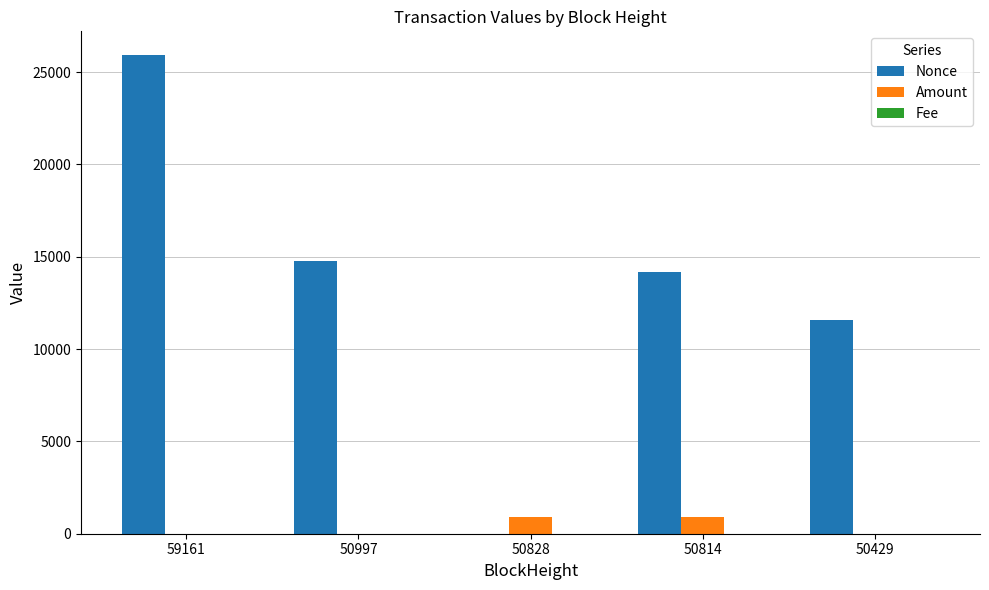

Between 59161 and 50429, which series saw the biggest shift?

Nonce